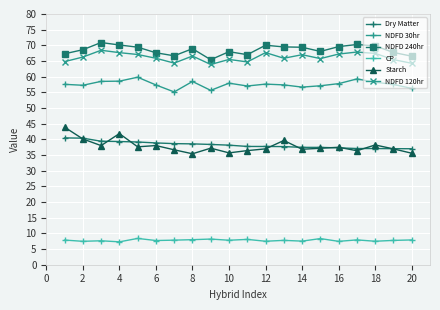

What is the difference between the maximum and minimum values in the NDFD 240hr series?

5.5